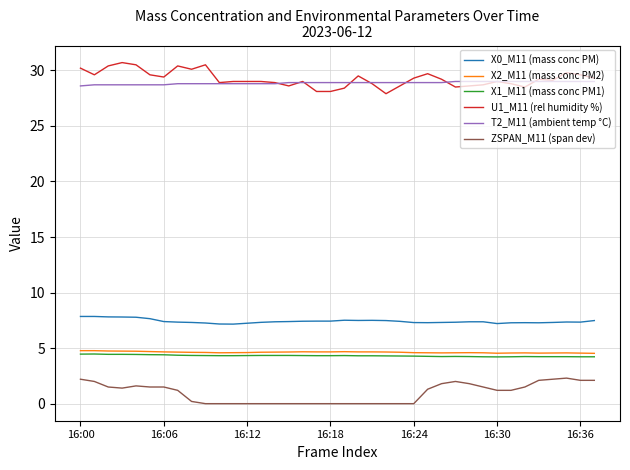

What is the average value of the X2_M11 (mass conc PM2) series?

4.6